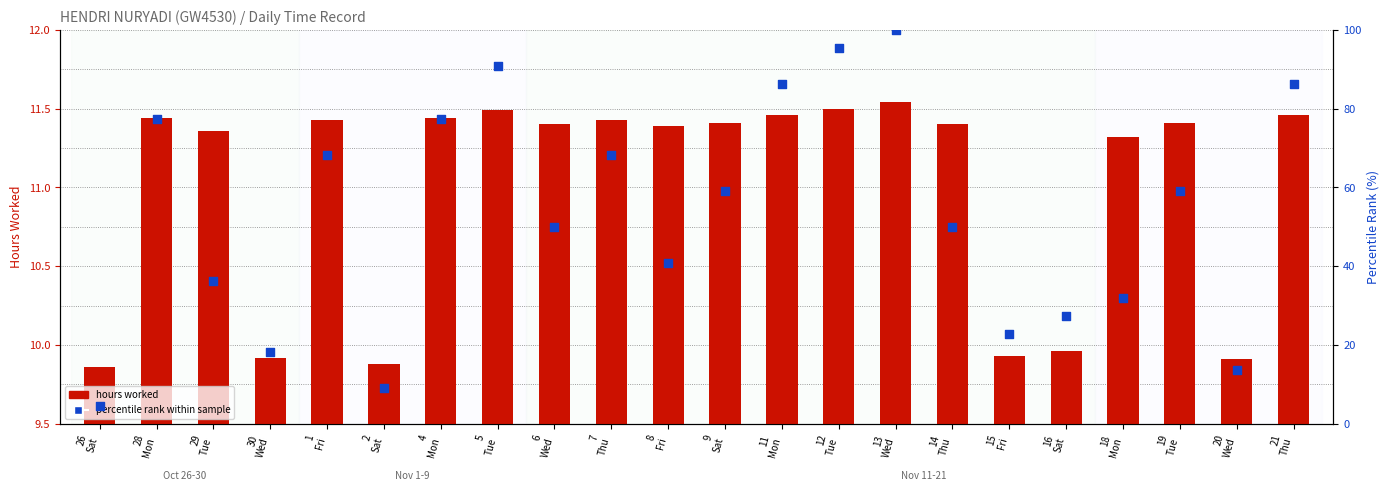

Which series contains the lowest Y value?

percentile rank within sample